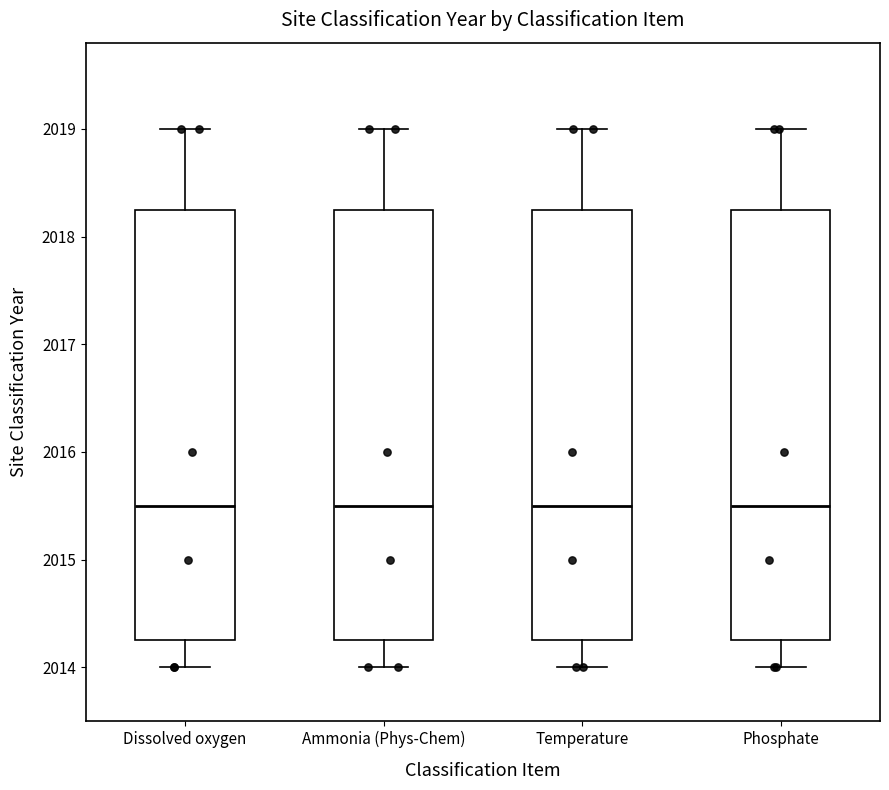

Reading left to right, read every box against the y-axis: the position of its median line, the range the box covers, and the ends of its whiskers. The values are not printed on the chart, so give them approximately, as read against the axis.

Dissolved oxygen: median 2015.5, box 2014.3 to 2018.3, whiskers 2014.0 to 2019.0
Ammonia (Phys-Chem): median 2015.5, box 2014.3 to 2018.3, whiskers 2014.0 to 2019.0
Temperature: median 2015.5, box 2014.3 to 2018.3, whiskers 2014.0 to 2019.0
Phosphate: median 2015.5, box 2014.3 to 2018.3, whiskers 2014.0 to 2019.0